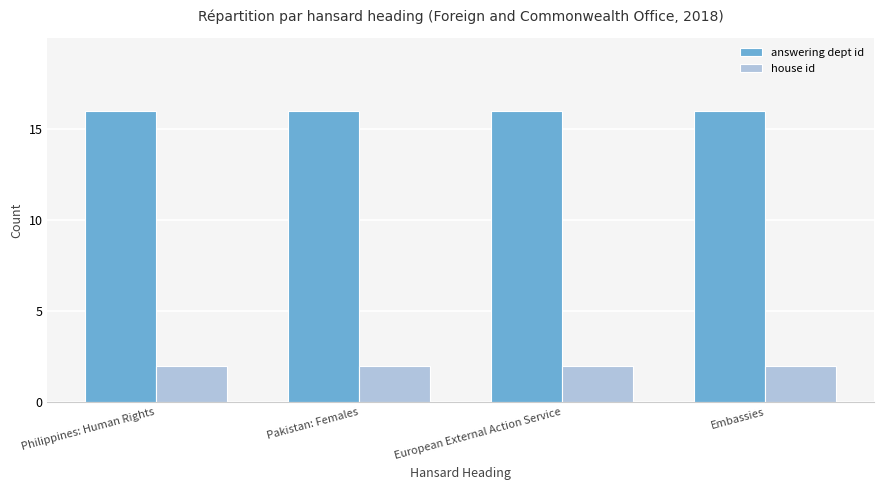

The value of answering dept id at Pakistan: Females is 16. True or false?

True